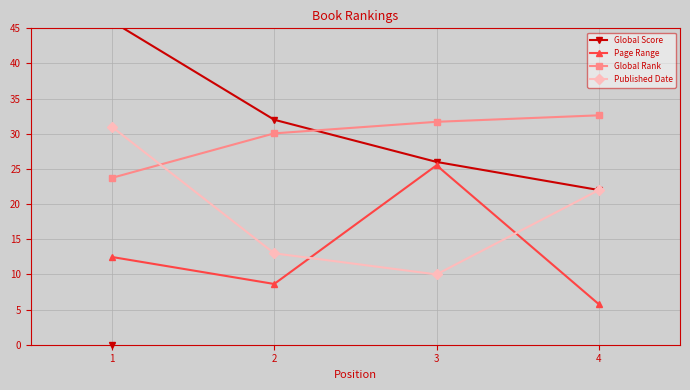

True or false: Published Date has more than 2 interior local peaks.

False